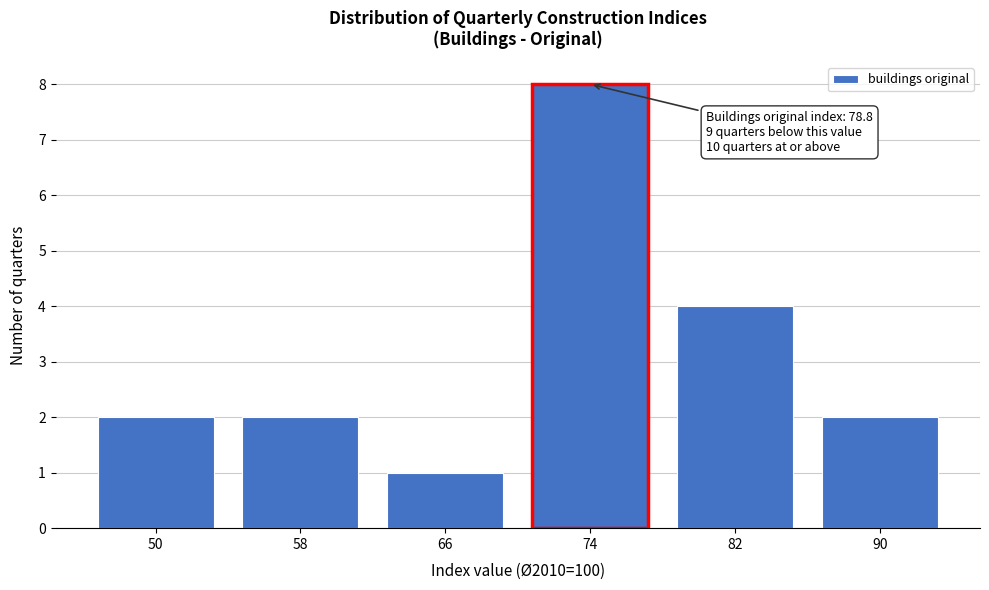

Reading left to right, extract all data points from this chart.

50=2	58=2	66=1	74=8	82=4	90=2